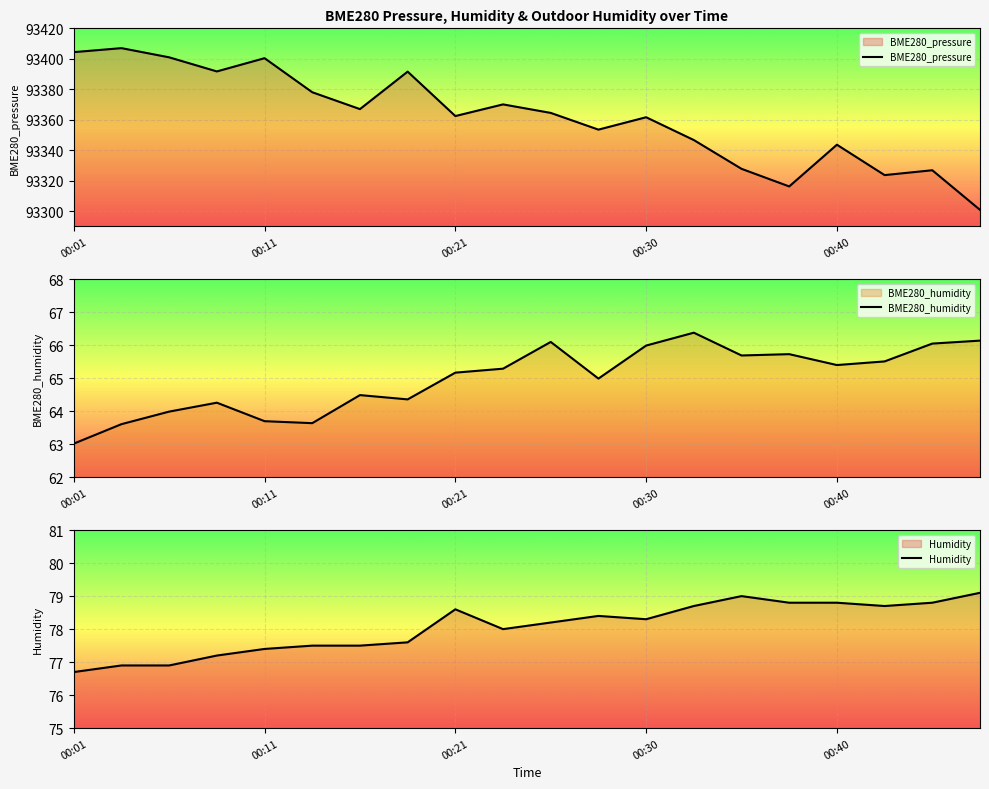

True or false: BME280_pressure and Humidity intersect in this chart.

False